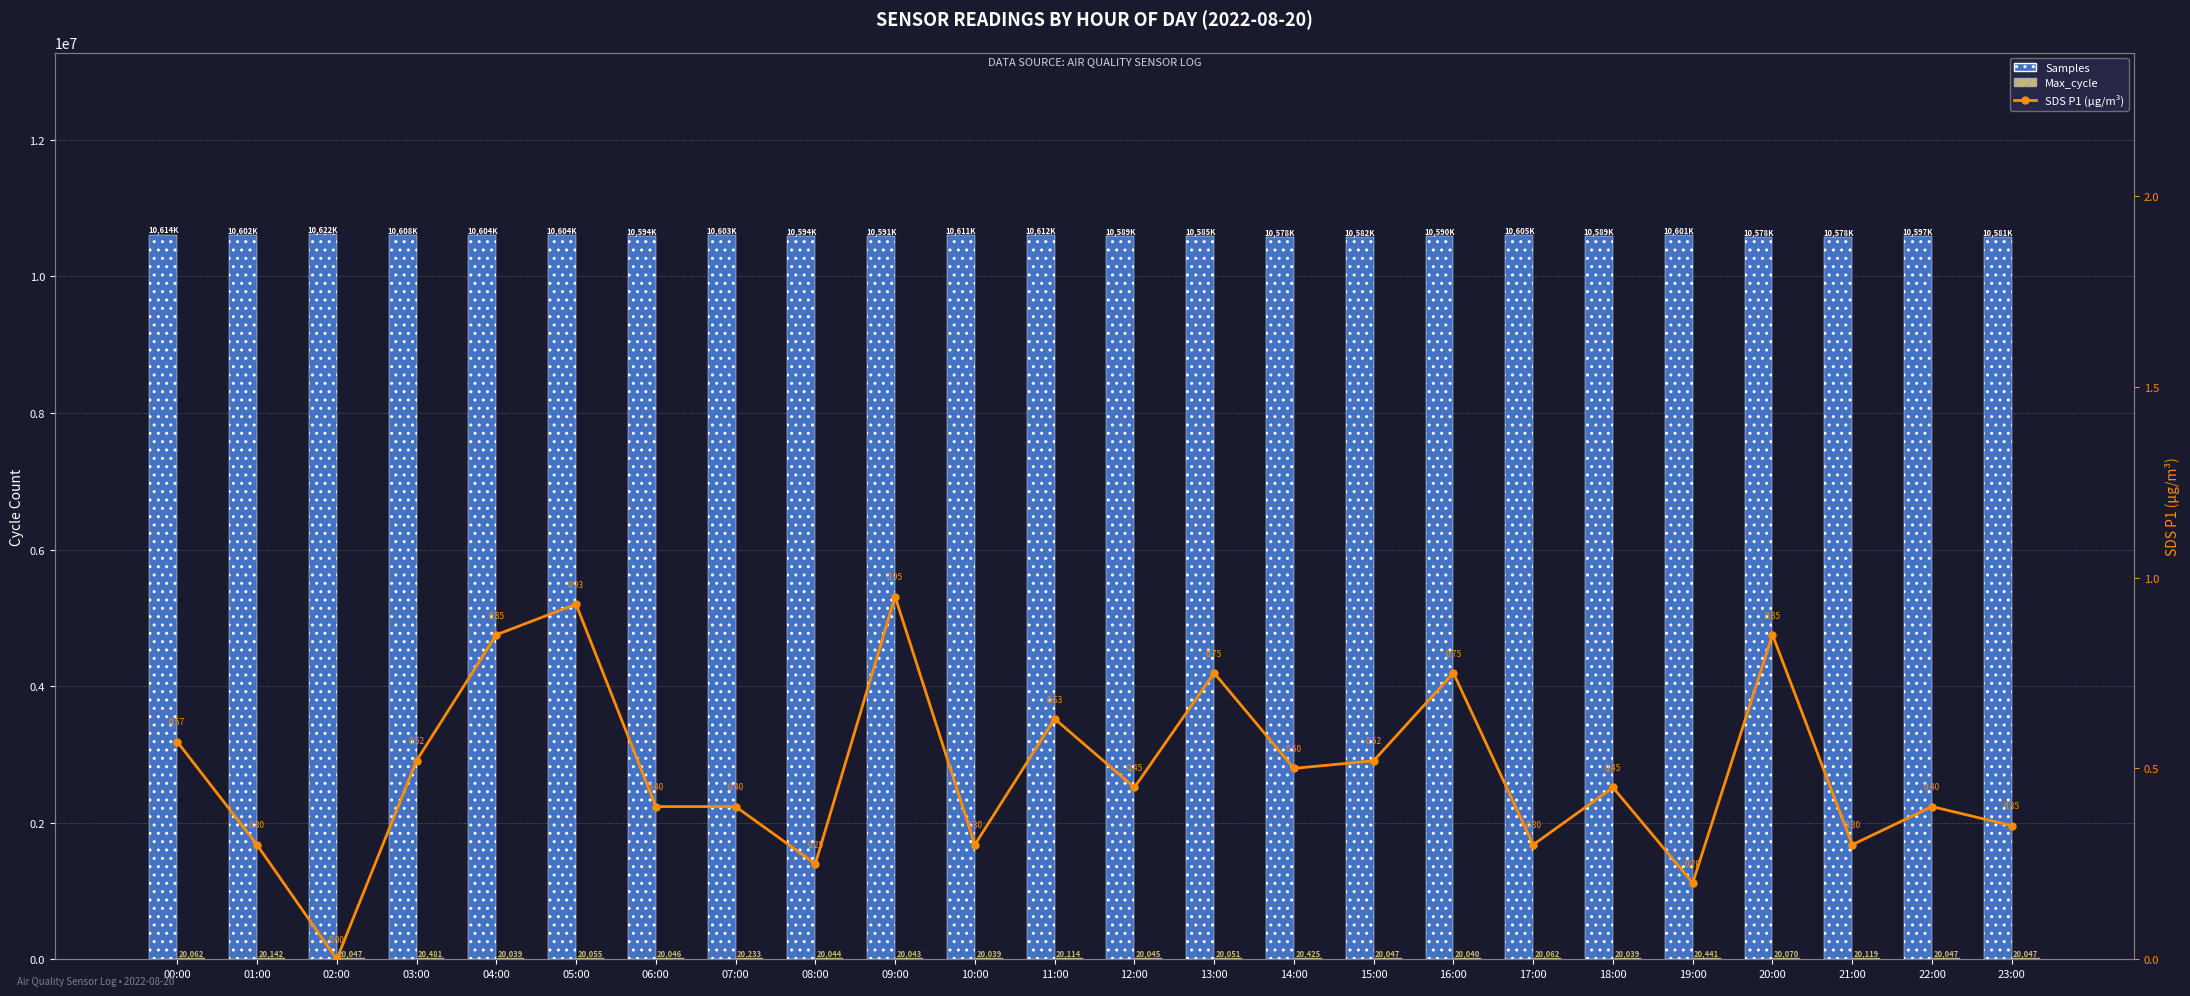

Reading left to right, list all the values displayed in this chart.

Samples: 10614068.0	10602609.0	10622957.0	10608386.0	10604104.0	10604326.0	10594878.0	10603717.0	10594967.0	10591226.0	10611384.0	10612412.0	10589274.0	10585472.0	10578420.0	10582124.0	10590689.0	10605590.0	10589585.0	10601691.0	10578601.0	10578525.0	10597391.0	10581985.0
Max_cycle: 20062.0	20142.0	20047.0	20481.0	20039.0	20055.0	20046.0	20233.0	20044.0	20043.0	20039.0	20114.0	20045.0	20051.0	20425.0	20047.0	20040.0	20062.0	20039.0	20441.0	20070.0	20119.0	20047.0	20047.0
SDS P1 (μg/m³): 0.6	0.3	0.0	0.5	0.8	0.9	0.4	0.4	0.2	0.9	0.3	0.6	0.5	0.8	0.5	0.5	0.8	0.3	0.5	0.2	0.8	0.3	0.4	0.3